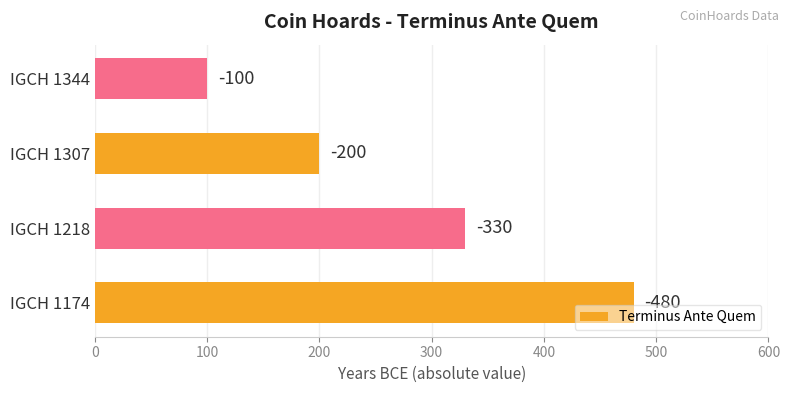

Are the bars horizontal?

Yes